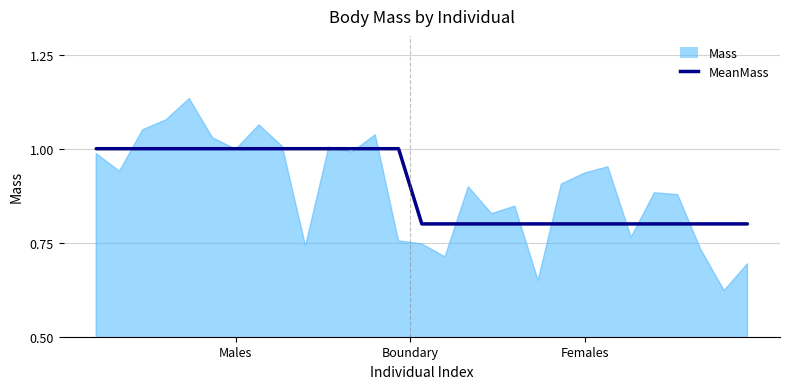

Which label corresponds to the largest value in the chart?

Males